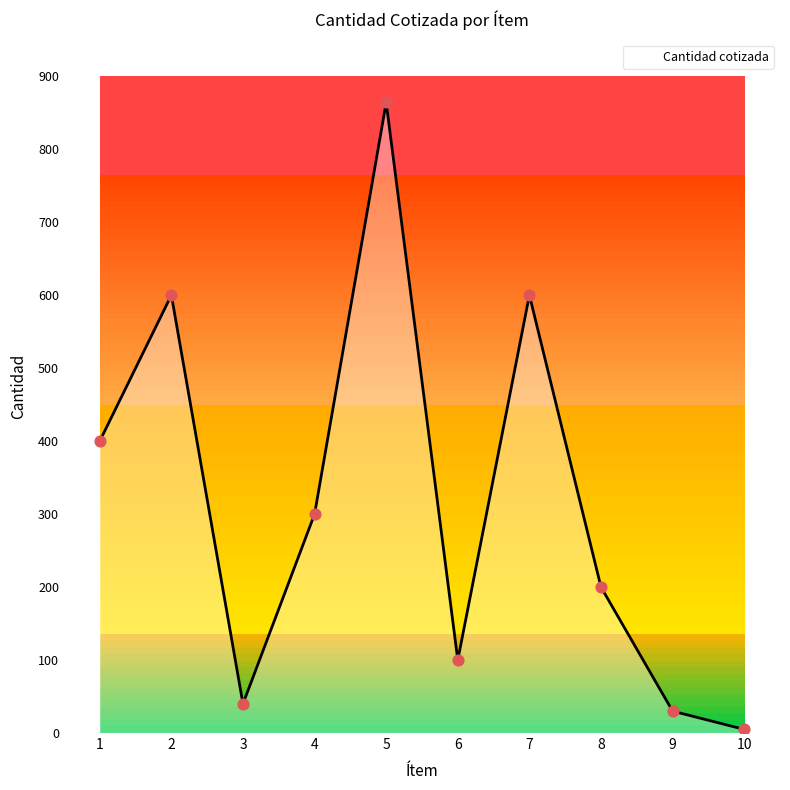

What is the change in value from 1 to 3?

-360